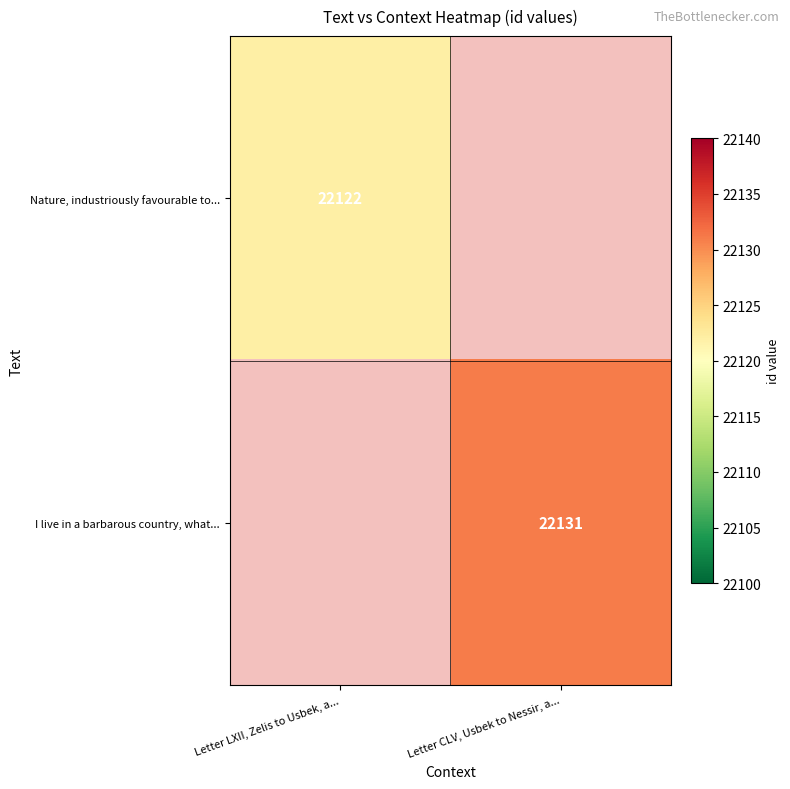

The I live in a barbarous country, what... series shows 22131 at Letter CLV, Usbek to Nessir, a.... True or false?

True